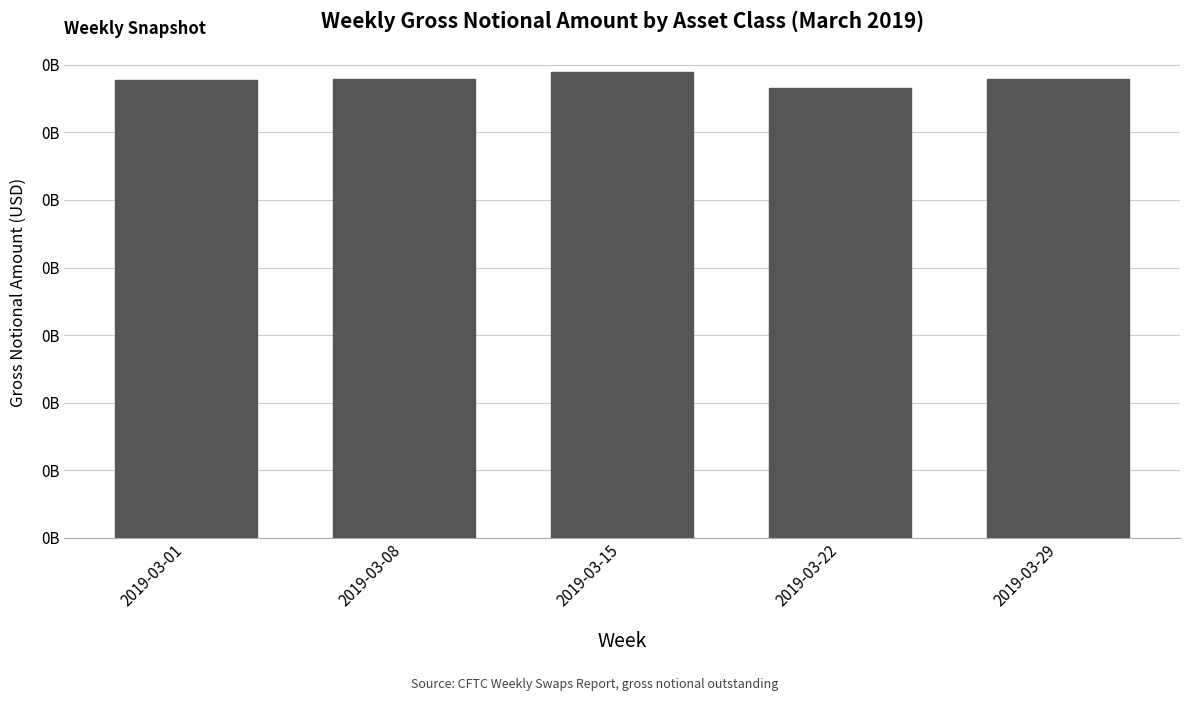

Where does the data first go above 339288893?

2019-03-08